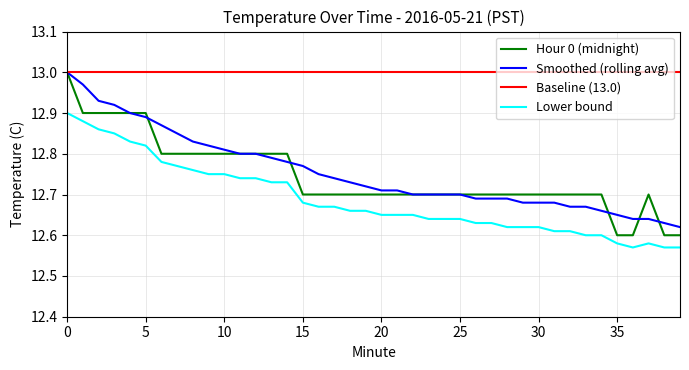

Which series has the largest total across all categories?

Baseline (13.0)